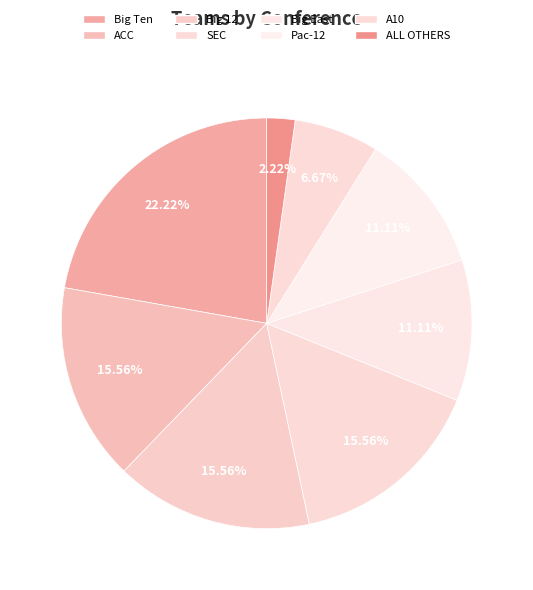

True or false: Big Ten accounts for 14% of the total.

False